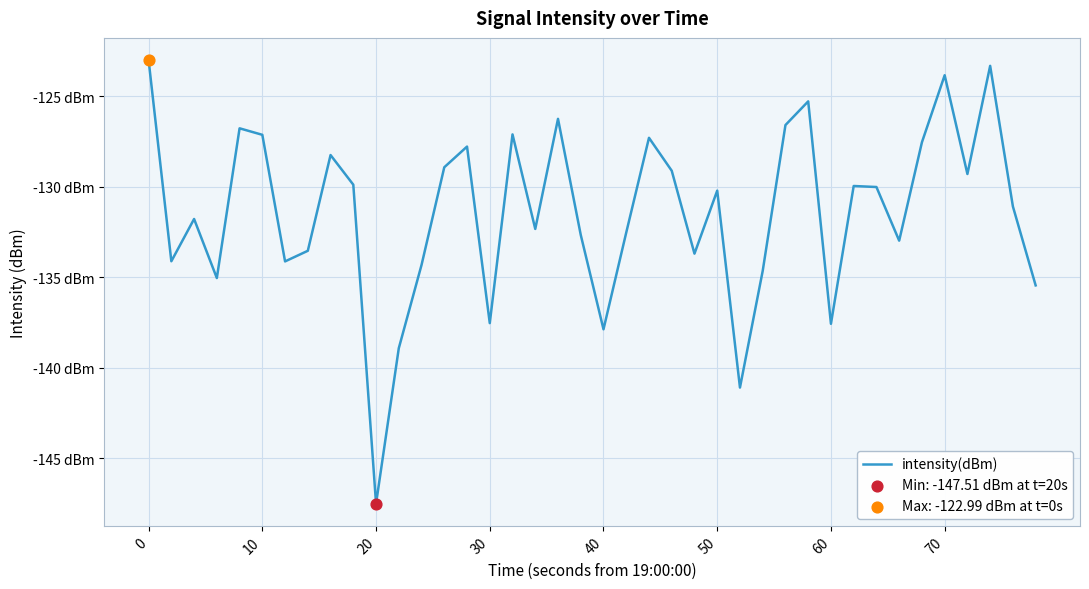

Does the chart have visible grid lines?

Yes